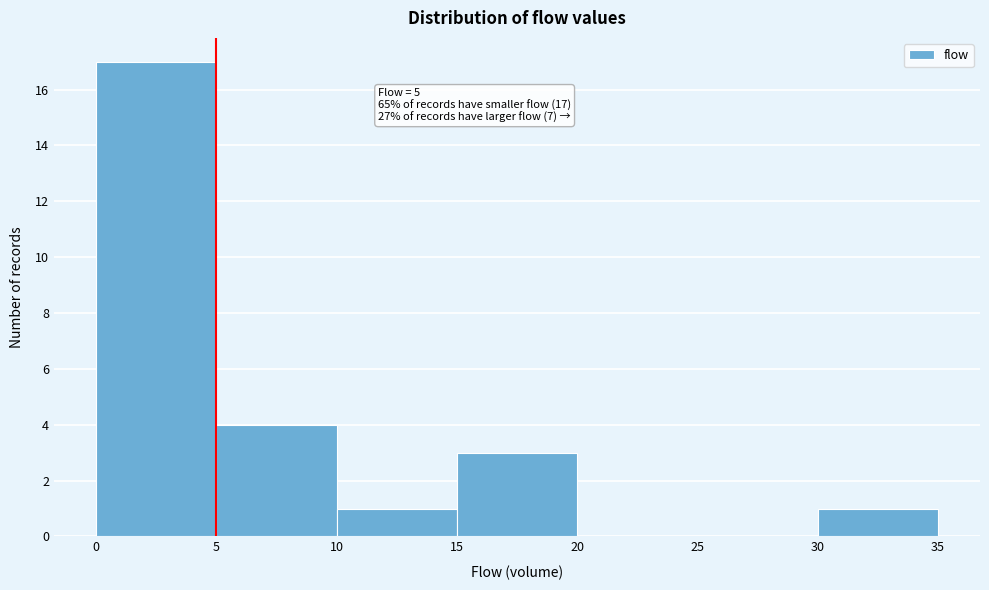

Over which range of the x-axis is the bar tallest?

0 to 5